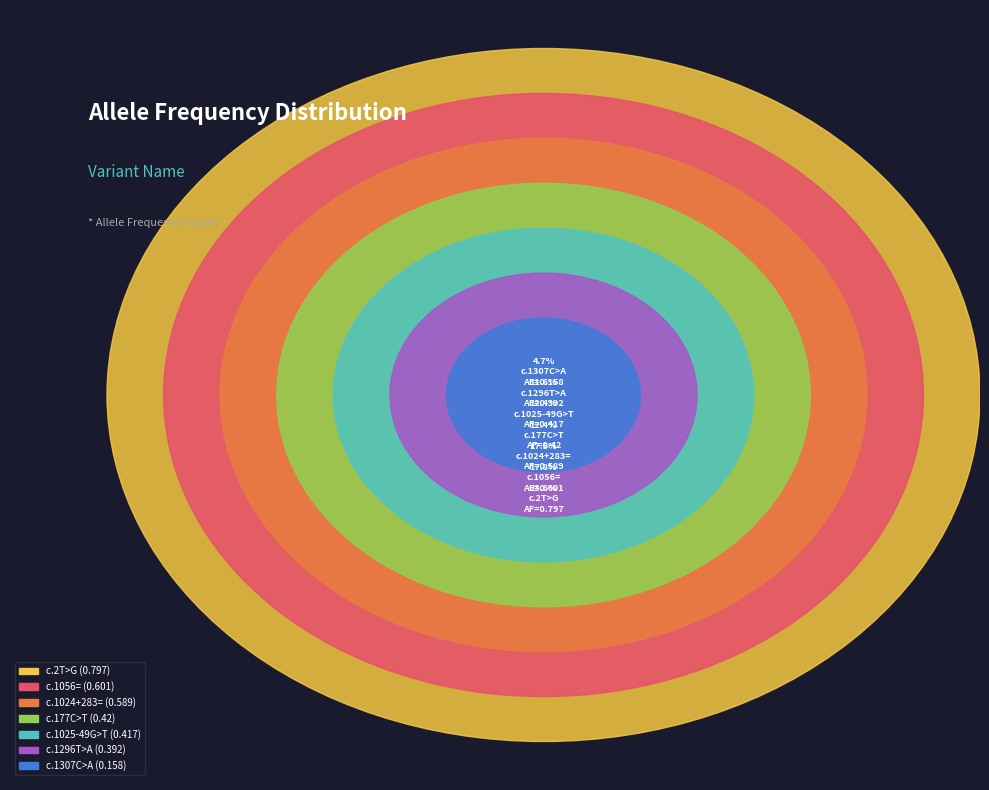

The NM_000376.2:c.1056= slice represents 18% of the pie. True or false?

True